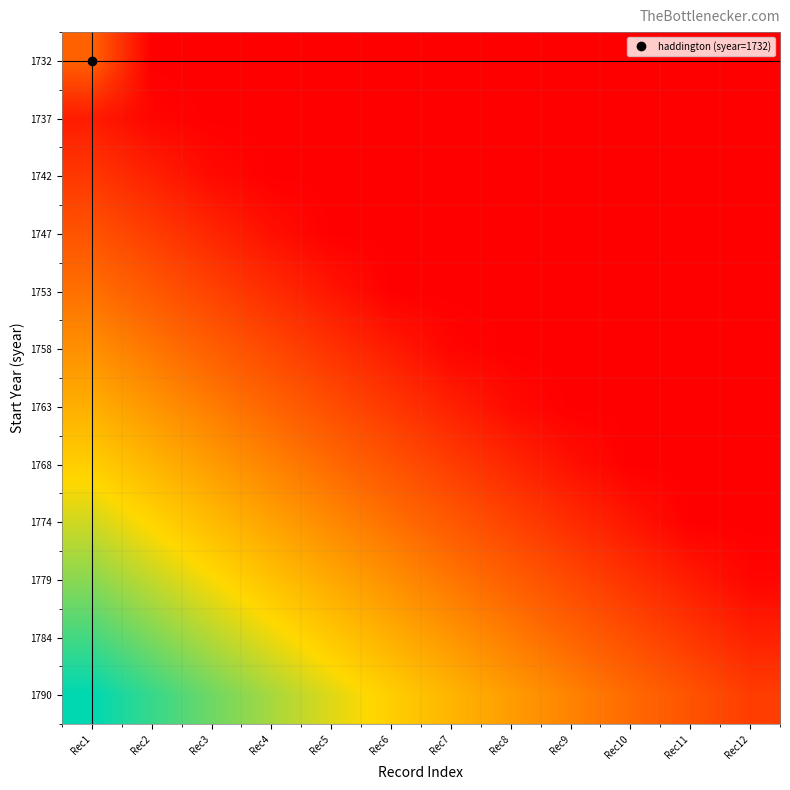

What is the maximum value shown in the chart?

100.0